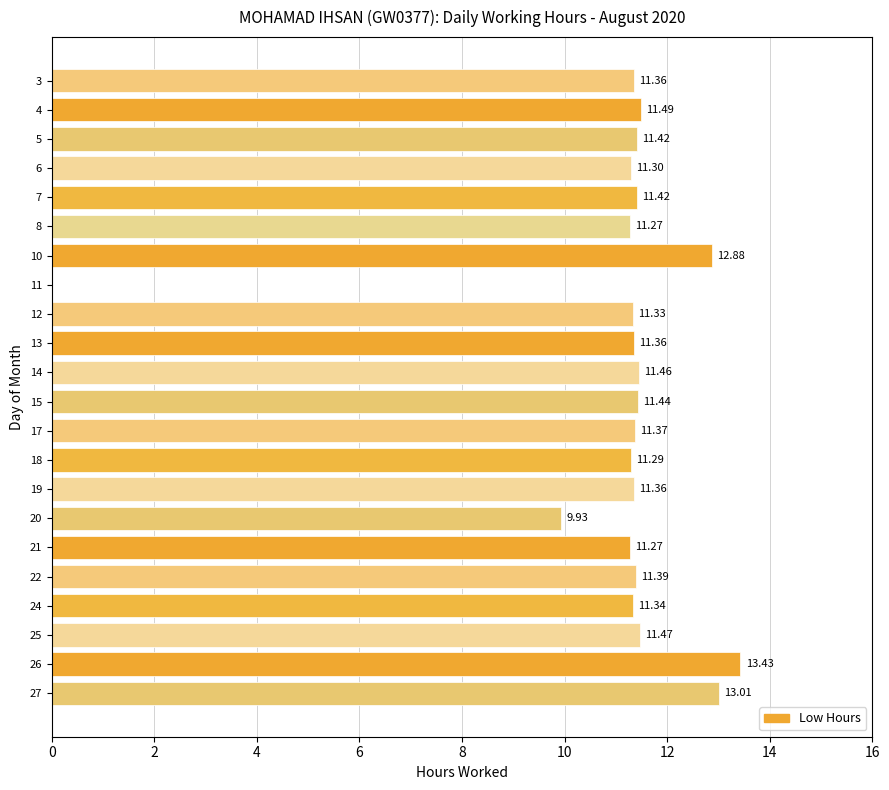

What is the sum of all values?

242.6